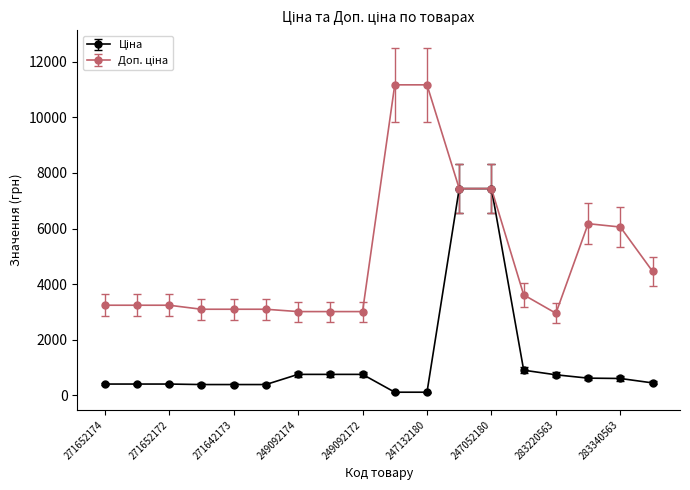

What is the maximum value shown in the chart?

11169.0